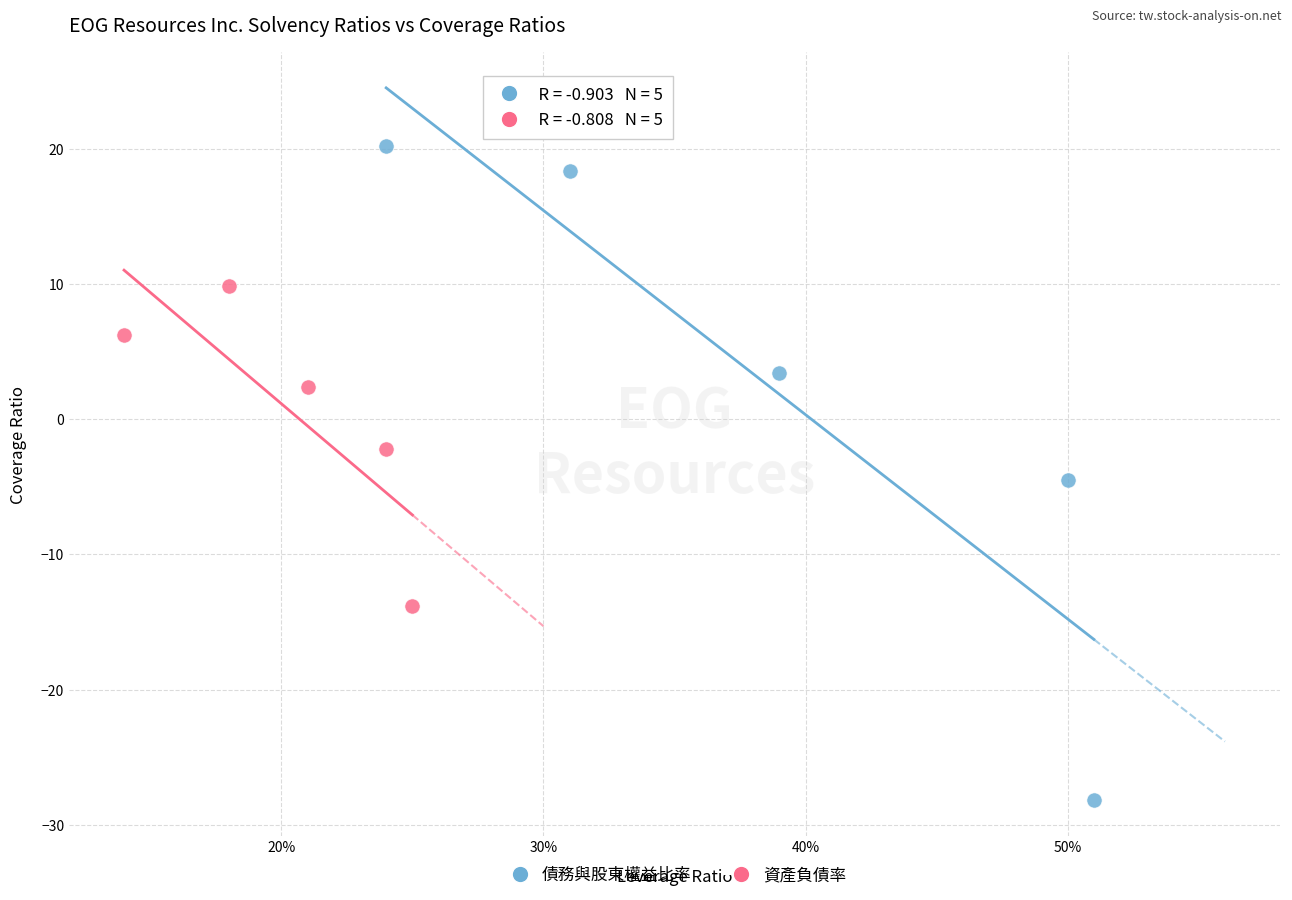

What are all the series names shown in the legend?

債務與股東權益比率, 資產負債率